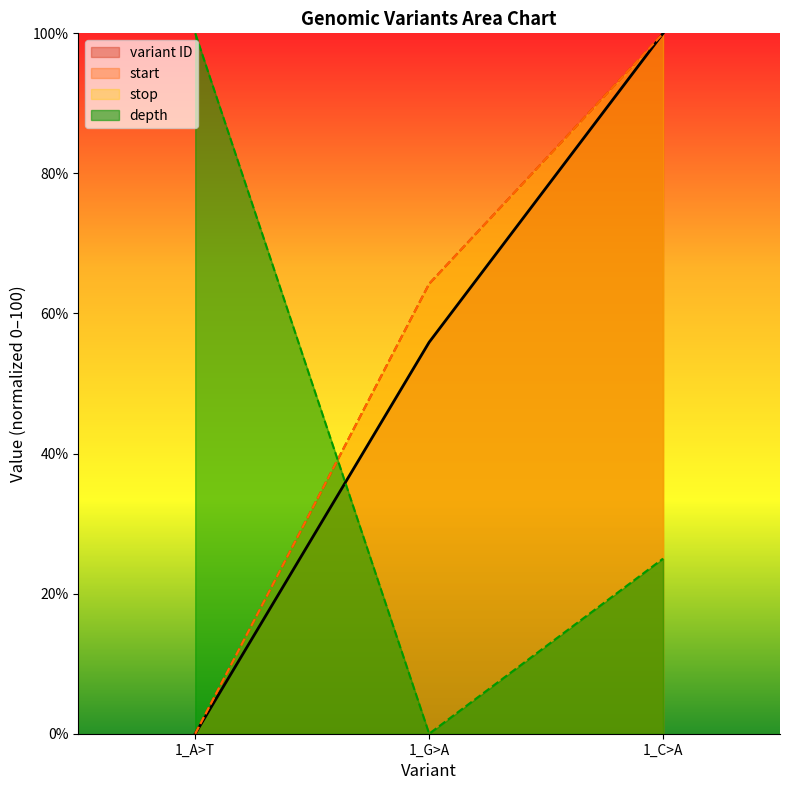

How many lines are shown in the chart?

4